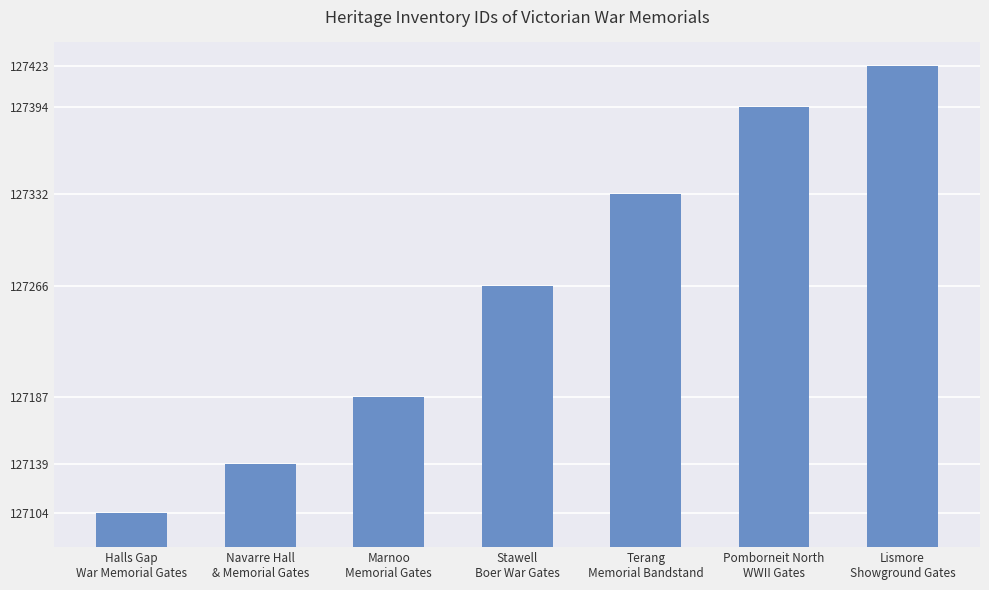

How many distinct data groups are displayed?

1